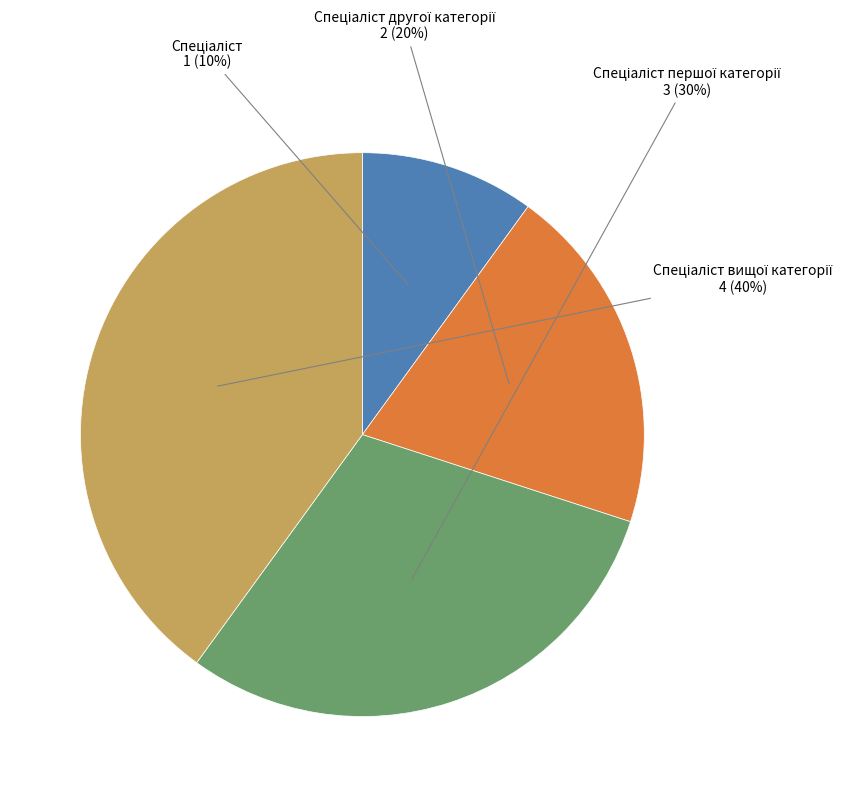

Count the number of slices in the pie.

4